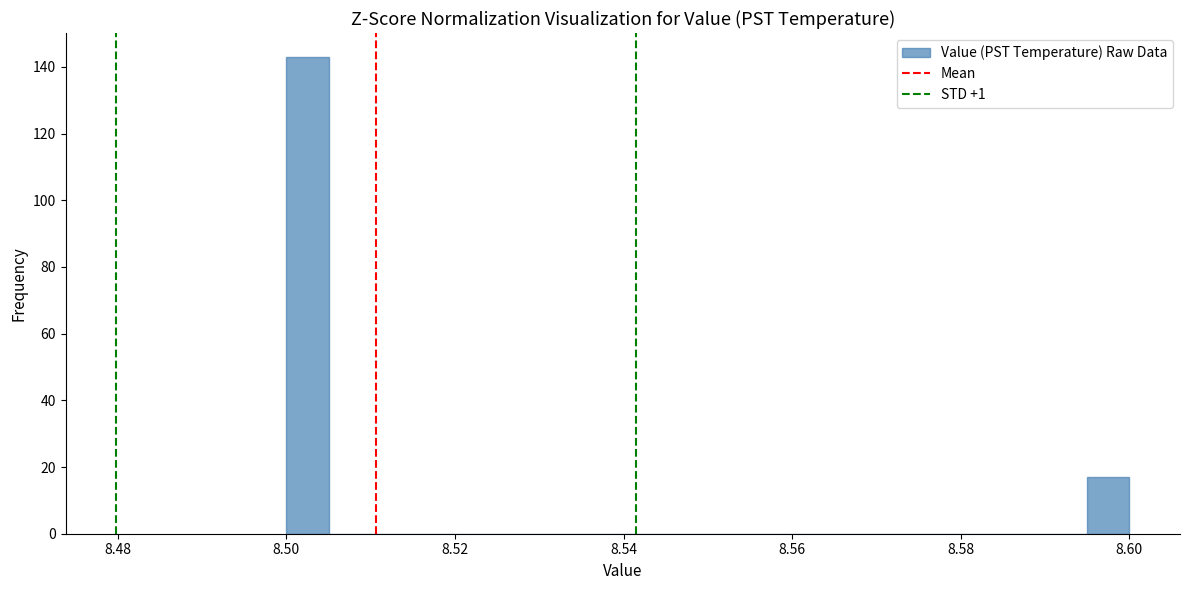

Read against the x-axis, roughly where is the centre of the tallest bar?

8.502